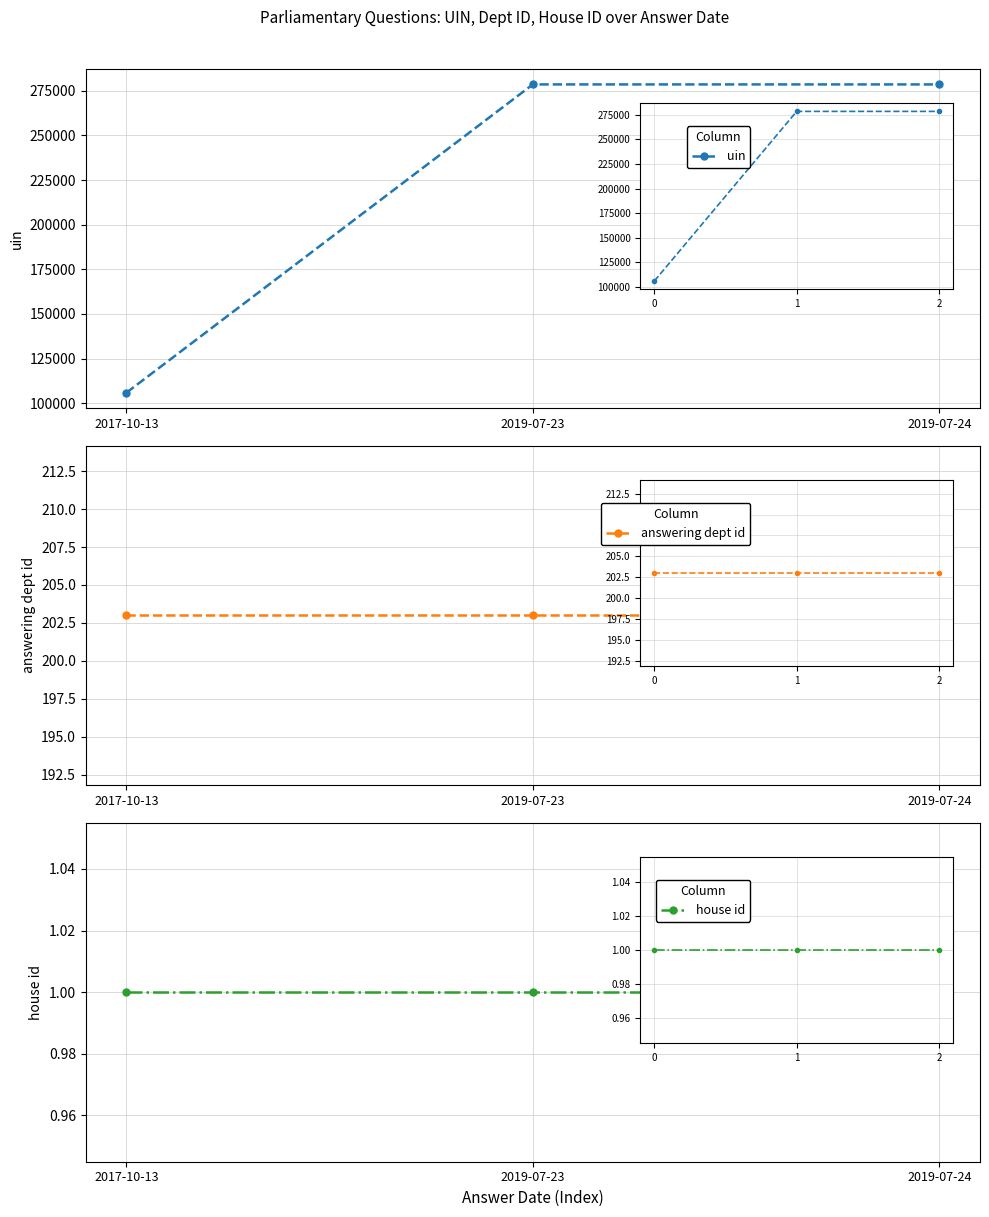

What are all the series names shown in the legend?

uin, answering dept id, house id